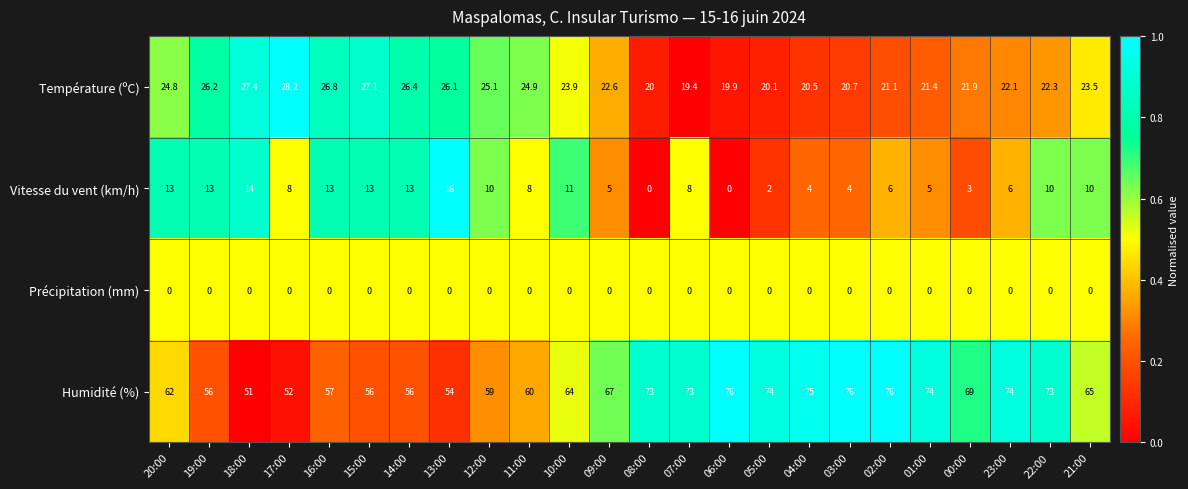

Rank the series by their maximum value, from highest to lowest.

Humidité (%), Température (ºC), Vitesse du vent (km/h), Précipitation (mm)